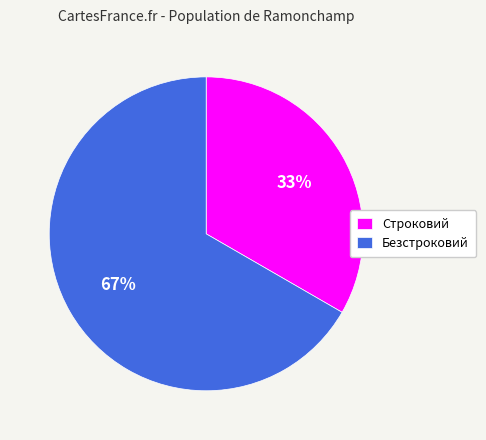

What is the smallest slice in the pie chart?

Строковий